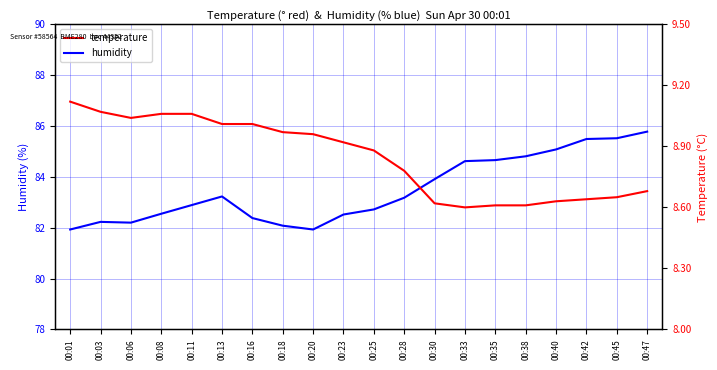

How many interior local valleys does the temperature series have?

2